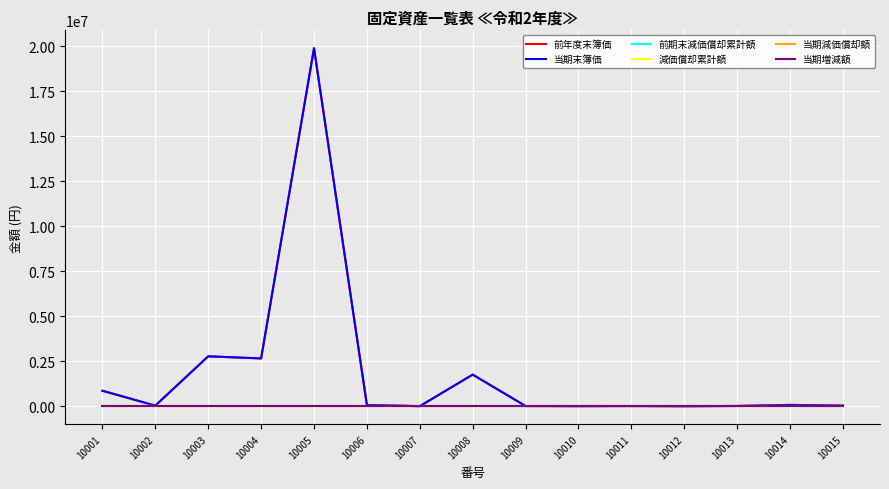

What is the spread (max minus min) of values at 10008?

1759716